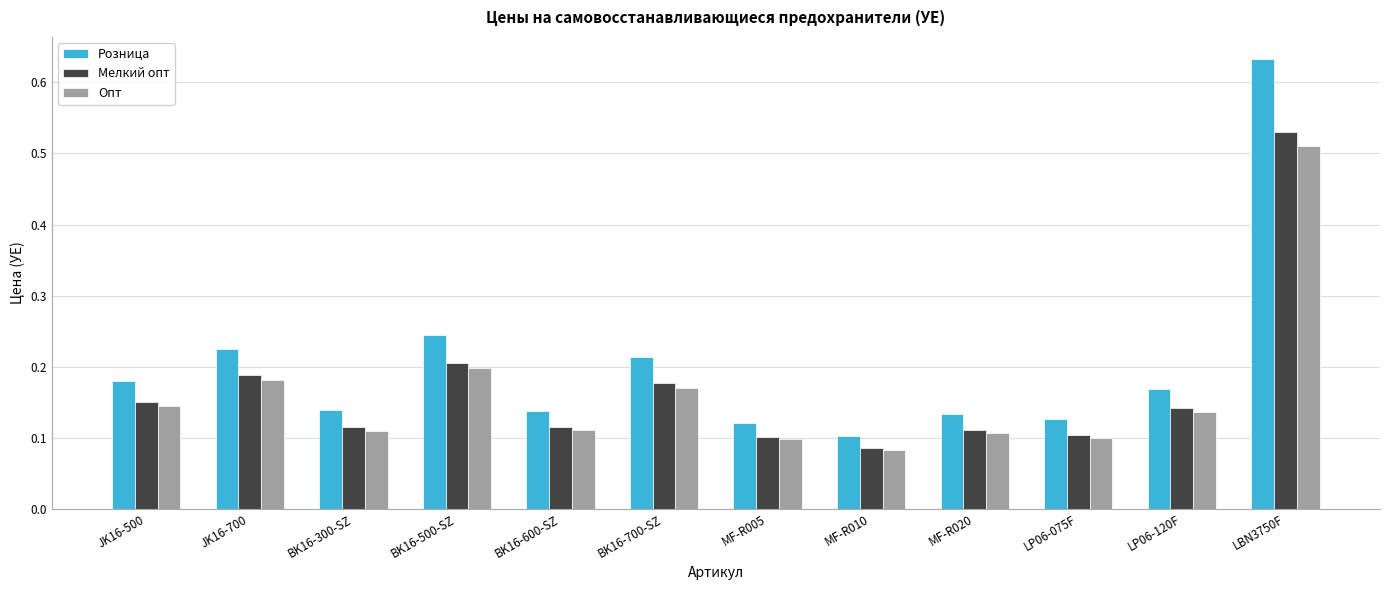

Which series has the largest total across all categories?

Розница